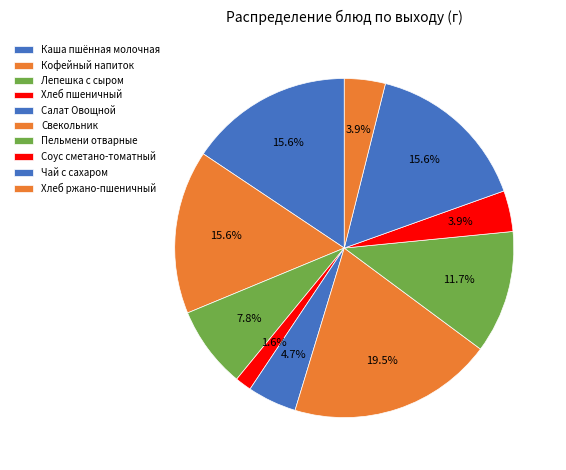

What is the largest slice in the pie chart?

Свекольник